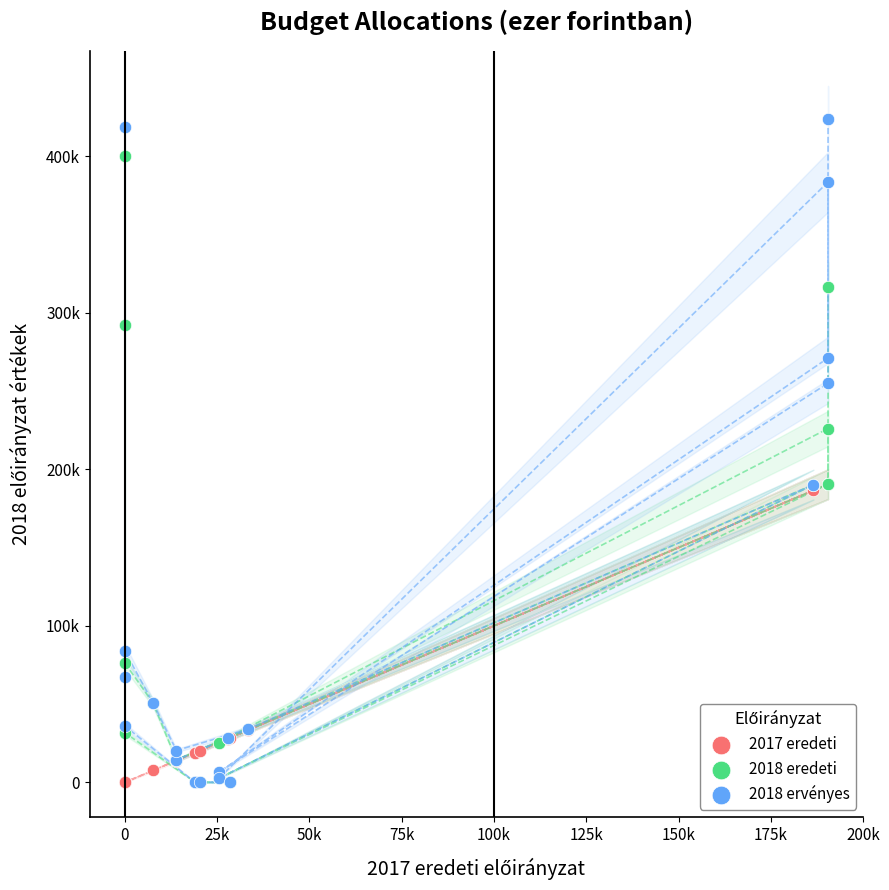

What are all the series names shown in the legend?

2017 eredeti, 2018 eredeti, 2018 ervényes